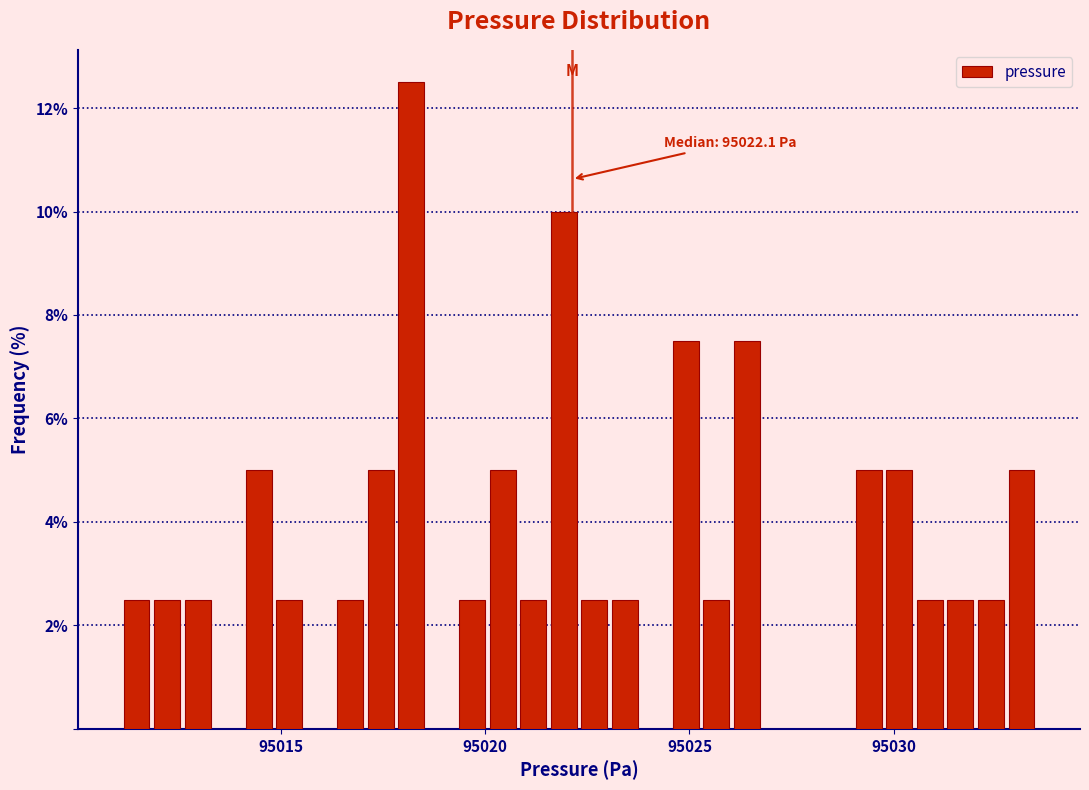

Around what value on the x-axis is the tallest bar? Give the approximate position of its centre, as read against the axis.

95018.0